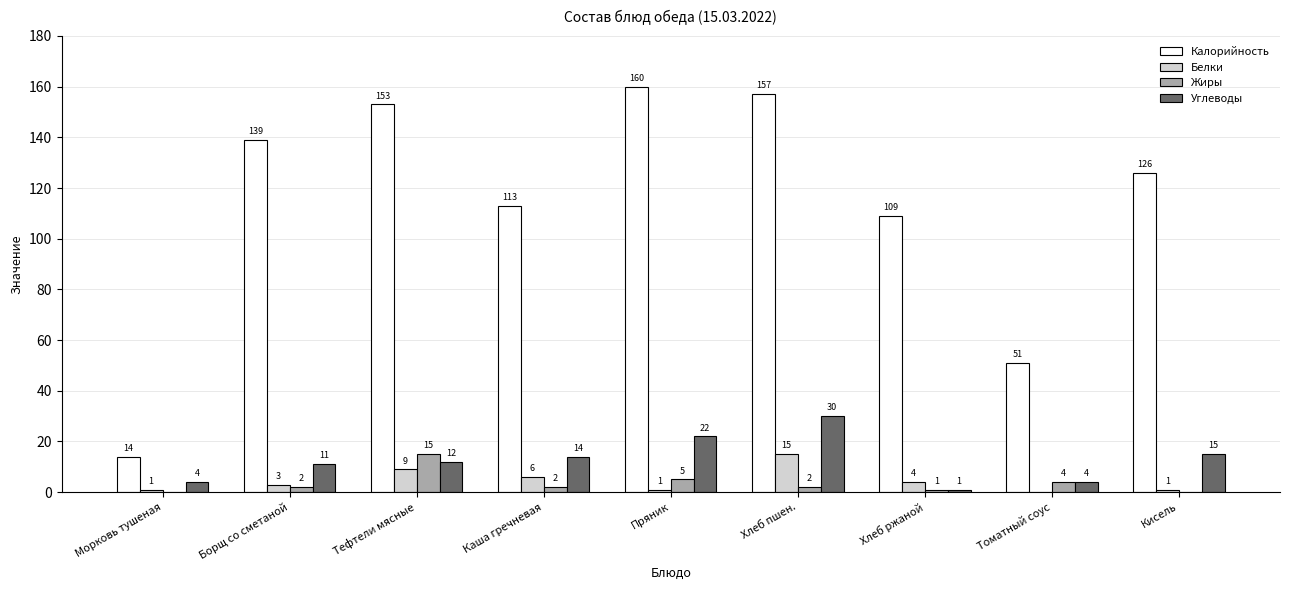

The value of Калорийность at Каша гречневая is 113. True or false?

True